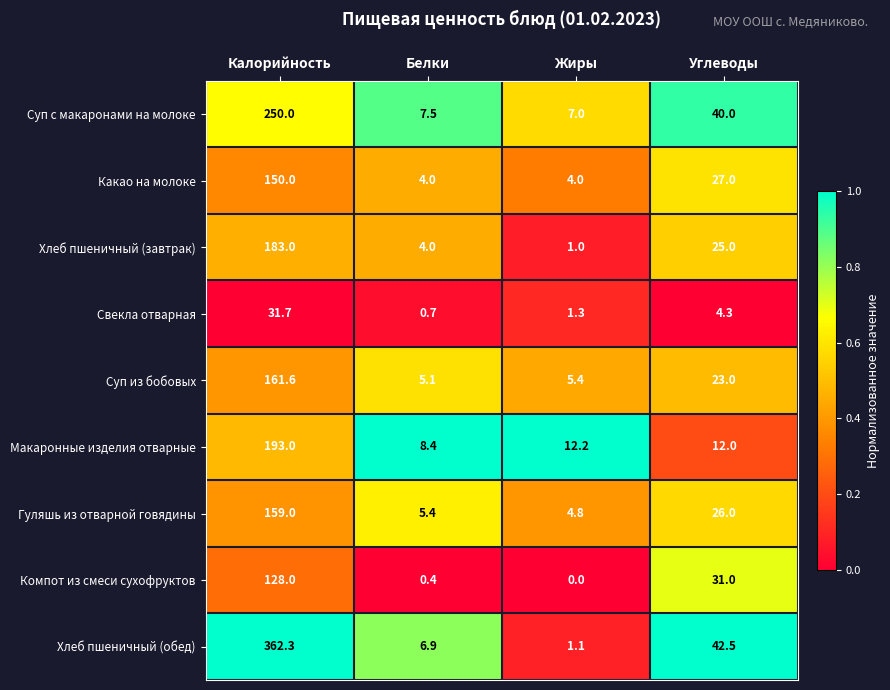

What is the difference between the second highest and minimum values in the Суп с макаронами на молоке series?

33.0